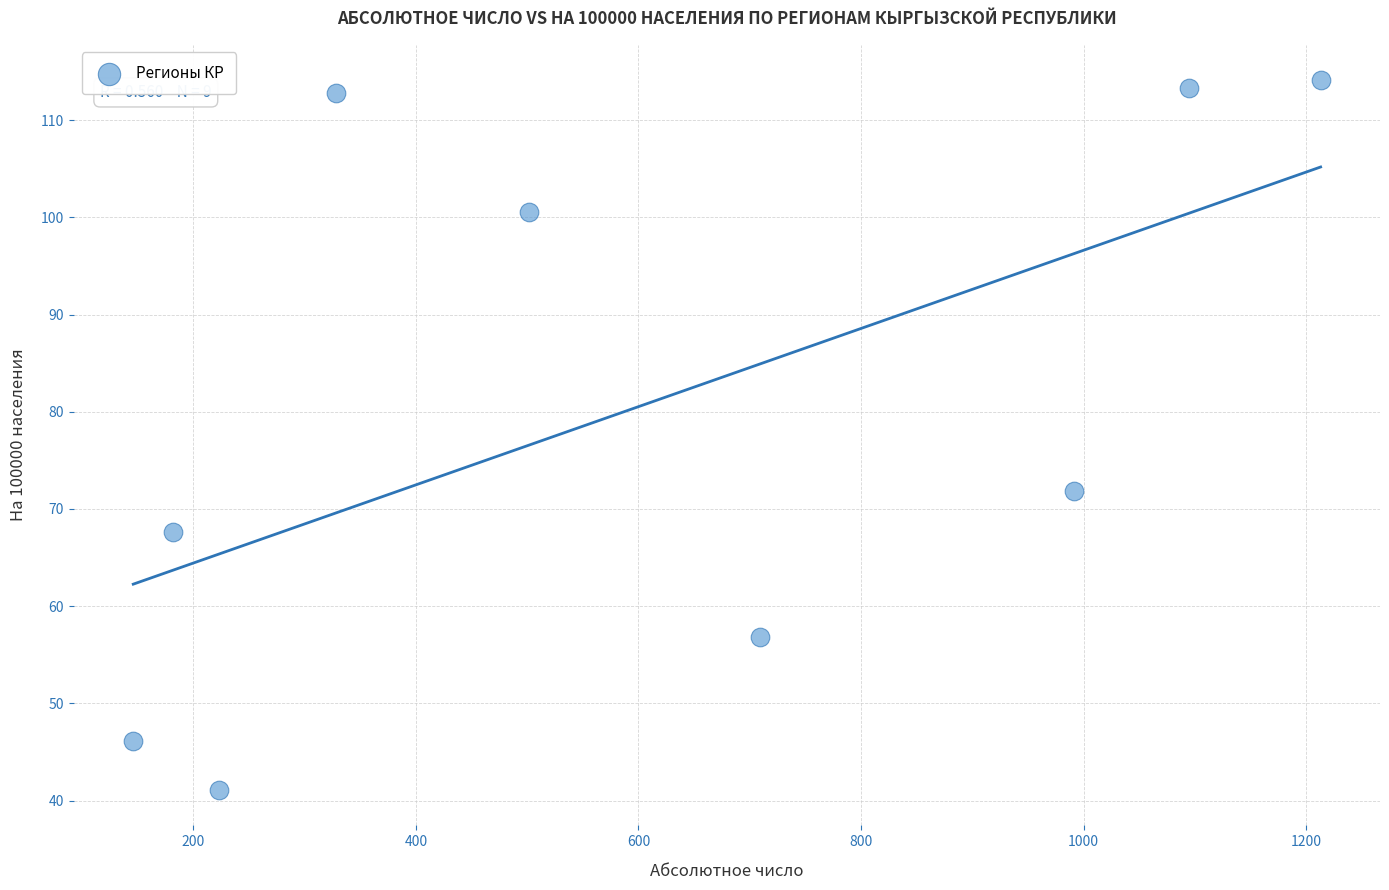

What is the range of X values (max minus min)?

1067.0